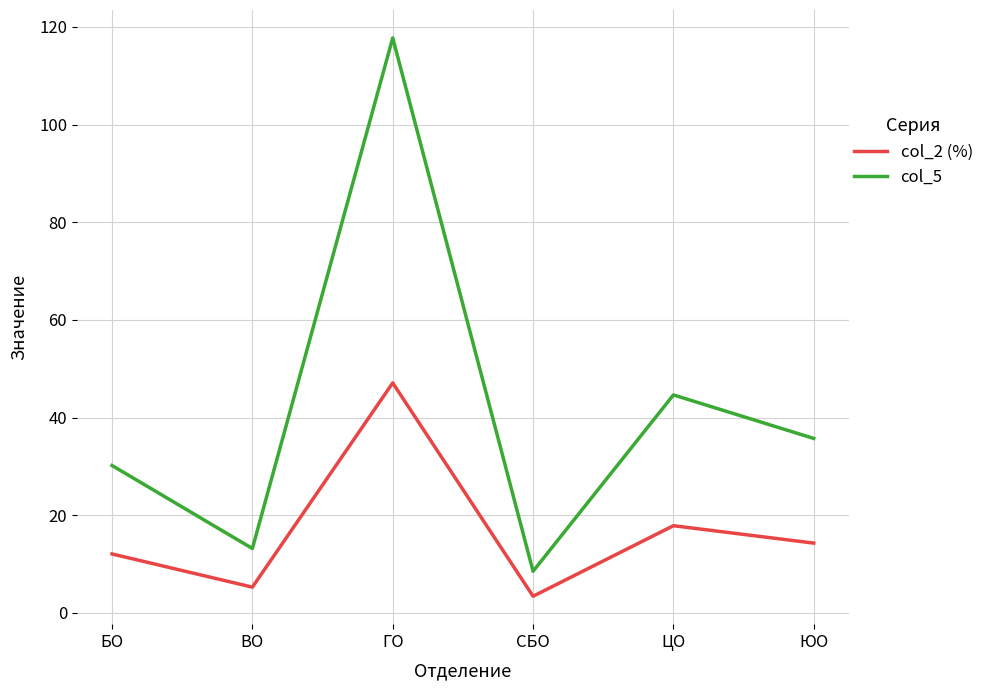

At which label does col_2 (%) first exceed 14?

ГО